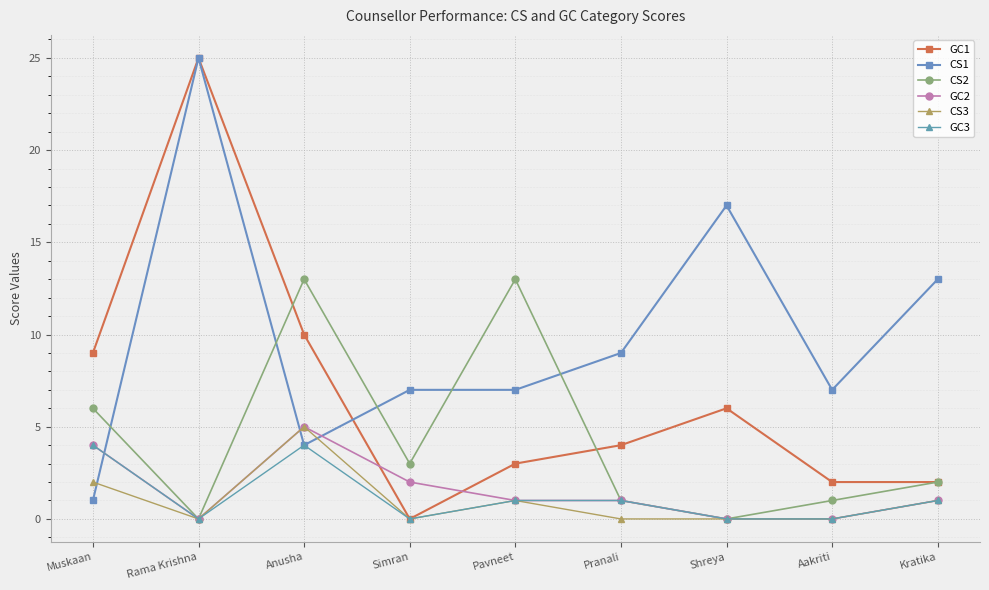

What position from the left is Simran?

4